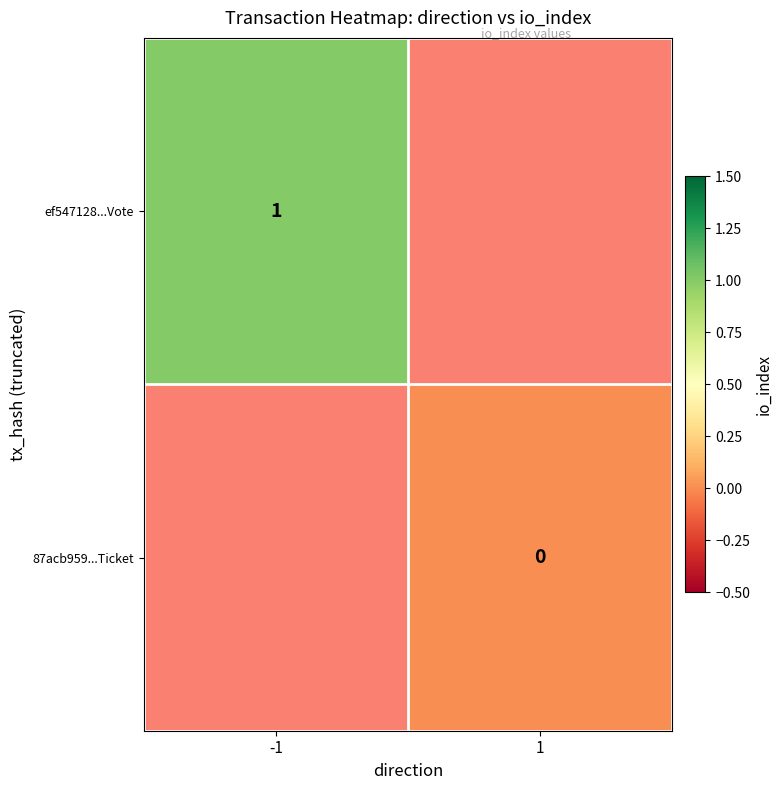

Is it true that ef547128...Vote equals 2 at -1?

False